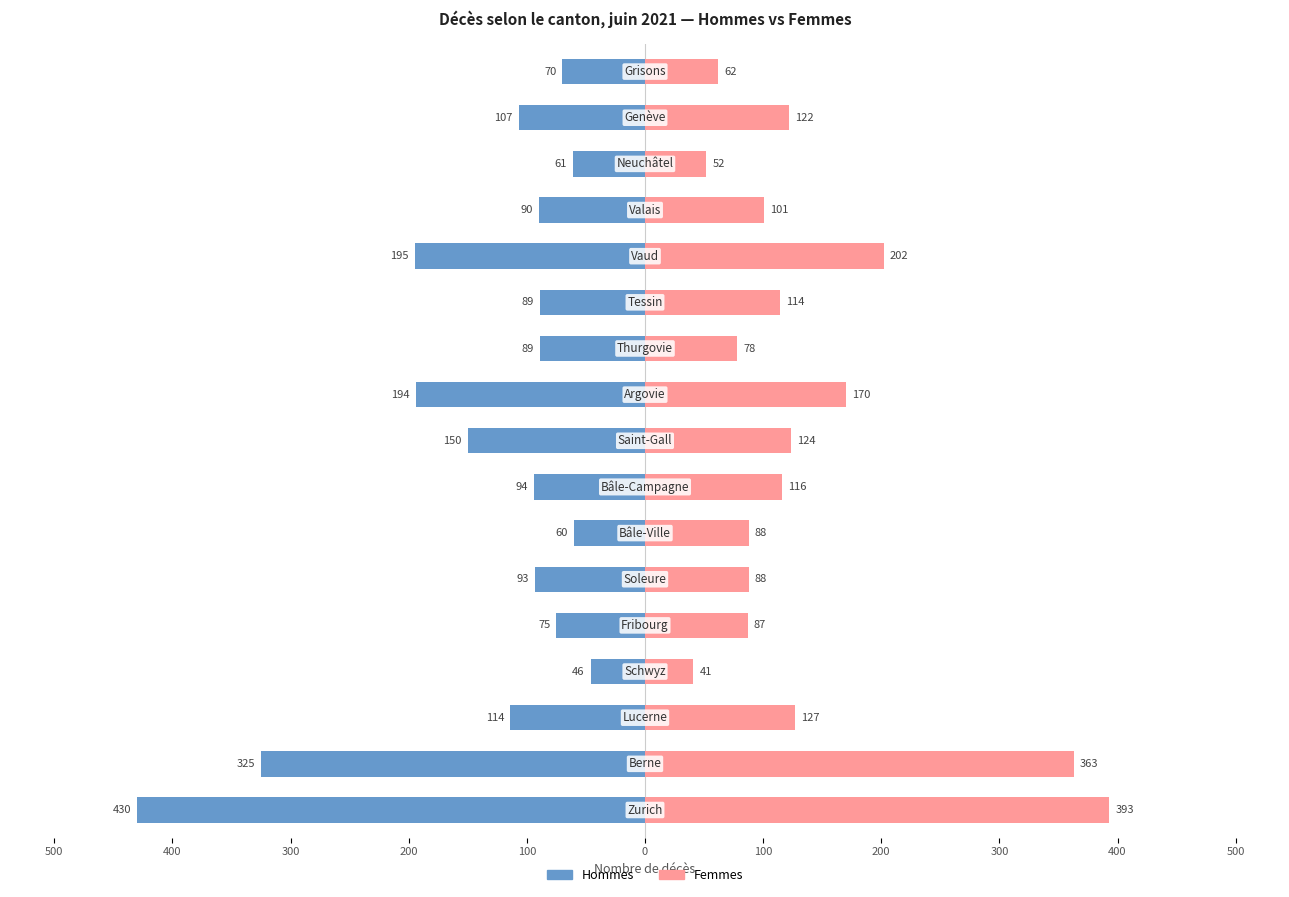

List the series in order of their overall mean, lowest first.

Hommes, Femmes